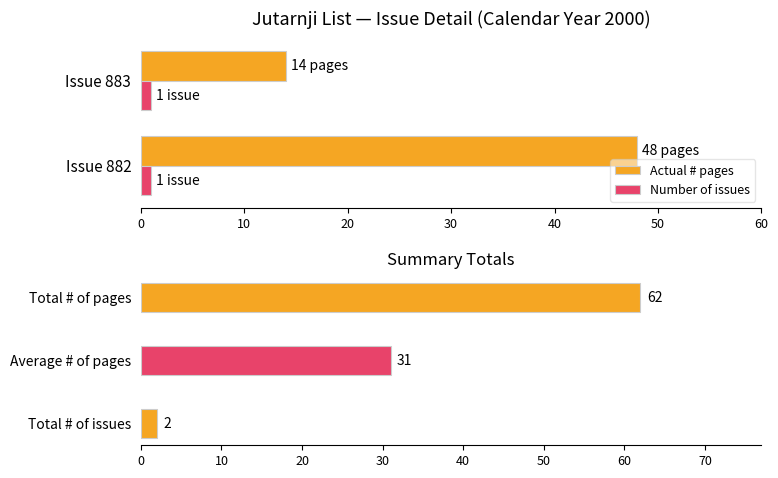

What is the difference between the maximum and minimum values in the Actual # pages series?

34